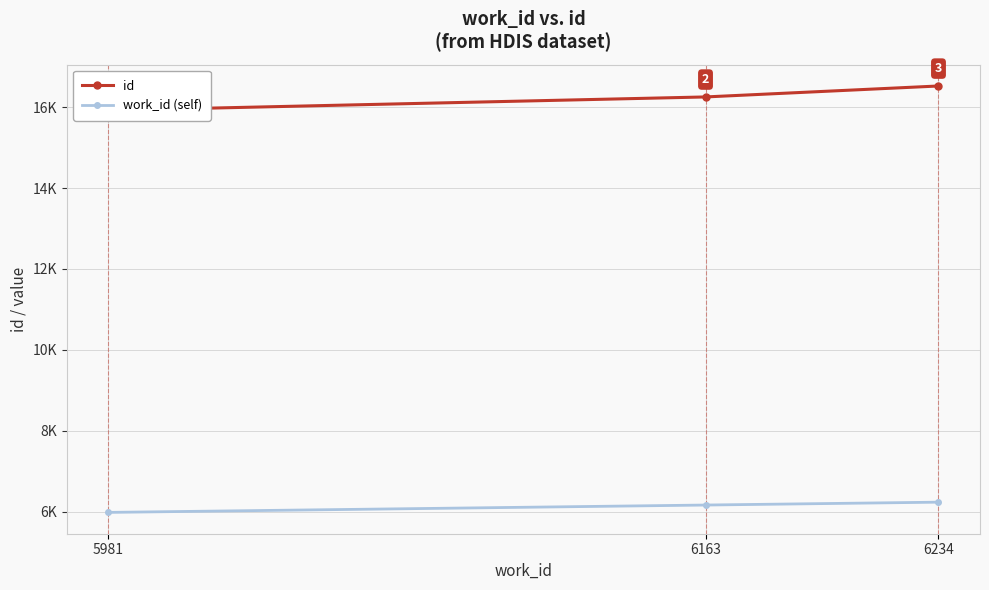

At 5981, list the series in order from smallest to largest.

work_id (self), id